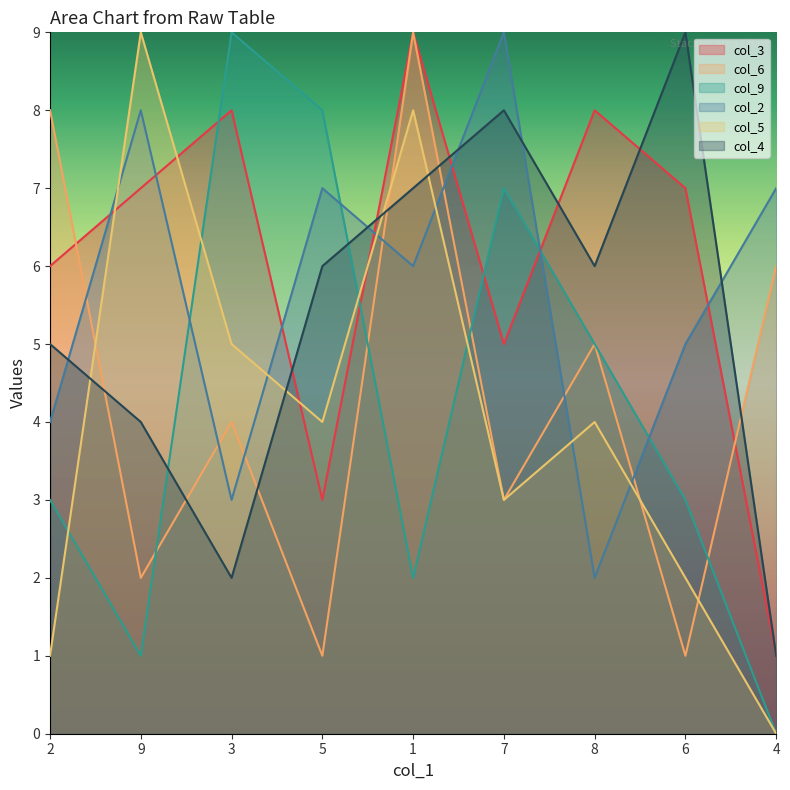

True or false: col_4 has a value of 5 at 2.

True